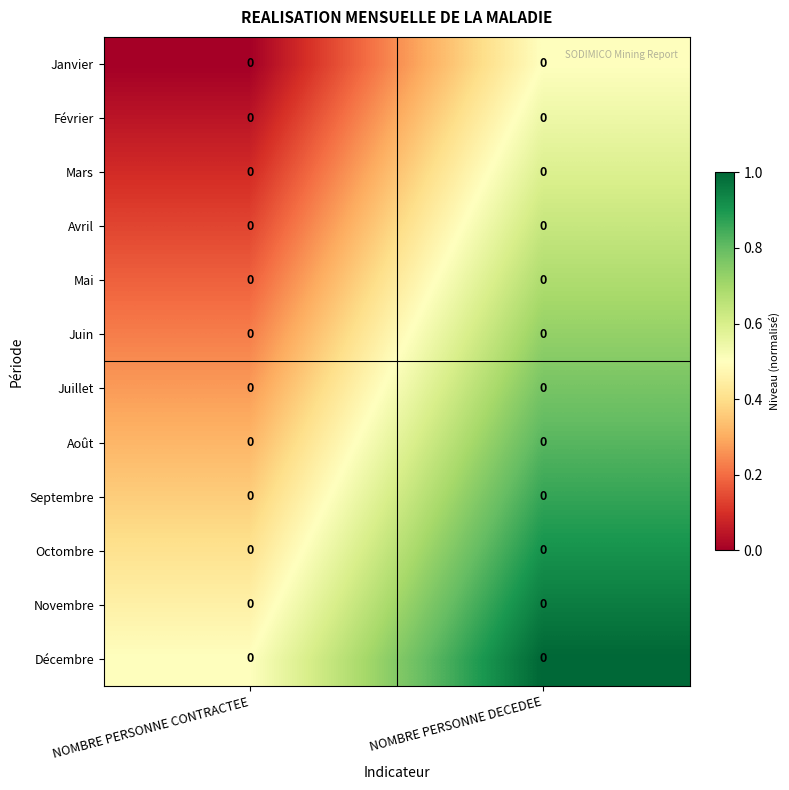

Reading right to left, extract all data points from this chart.

Janvier: NOMBRE PERSONNE DECEDEE=0.0	NOMBRE PERSONNE CONTRACTEE=0.0
Février: NOMBRE PERSONNE DECEDEE=0.0	NOMBRE PERSONNE CONTRACTEE=0.0
Mars: NOMBRE PERSONNE DECEDEE=0.0	NOMBRE PERSONNE CONTRACTEE=0.0
Avril: NOMBRE PERSONNE DECEDEE=0.0	NOMBRE PERSONNE CONTRACTEE=0.0
Mai: NOMBRE PERSONNE DECEDEE=0.0	NOMBRE PERSONNE CONTRACTEE=0.0
Juin: NOMBRE PERSONNE DECEDEE=0.0	NOMBRE PERSONNE CONTRACTEE=0.0
Juillet: NOMBRE PERSONNE DECEDEE=0.0	NOMBRE PERSONNE CONTRACTEE=0.0
Août: NOMBRE PERSONNE DECEDEE=0.0	NOMBRE PERSONNE CONTRACTEE=0.0
Septembre: NOMBRE PERSONNE DECEDEE=0.0	NOMBRE PERSONNE CONTRACTEE=0.0
Octombre: NOMBRE PERSONNE DECEDEE=0.0	NOMBRE PERSONNE CONTRACTEE=0.0
Novembre: NOMBRE PERSONNE DECEDEE=0.0	NOMBRE PERSONNE CONTRACTEE=0.0
Décembre: NOMBRE PERSONNE DECEDEE=0.0	NOMBRE PERSONNE CONTRACTEE=0.0